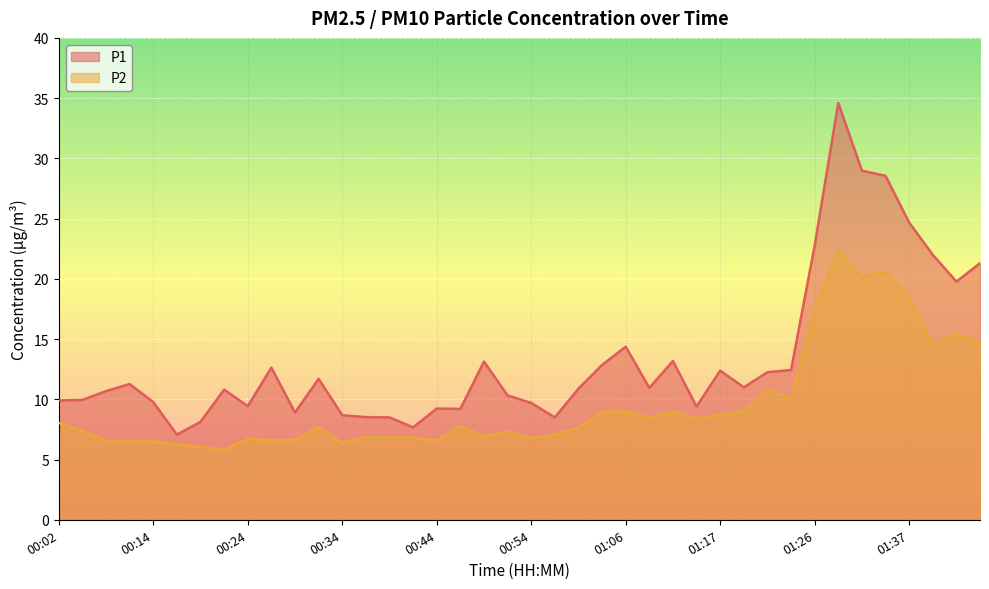

True or false: P1 and P2 intersect in this chart.

False